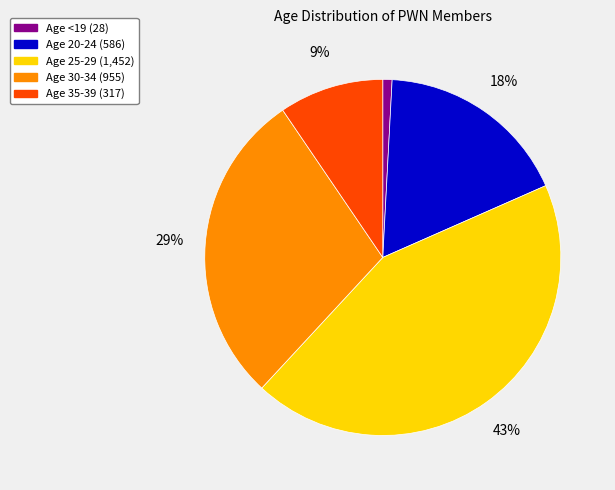

To the nearest percent, what is the average slice percentage?

20%